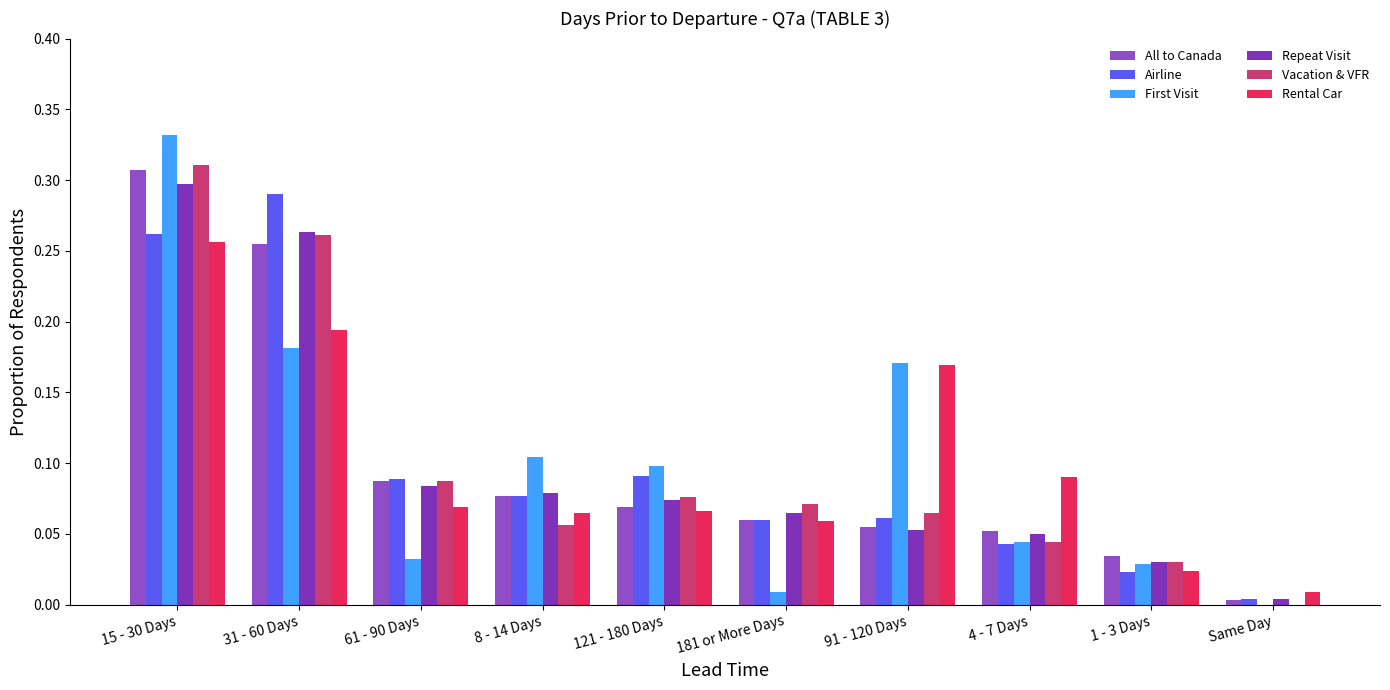

The Repeat Visit series shows 0.0 at Same Day. True or false?

True